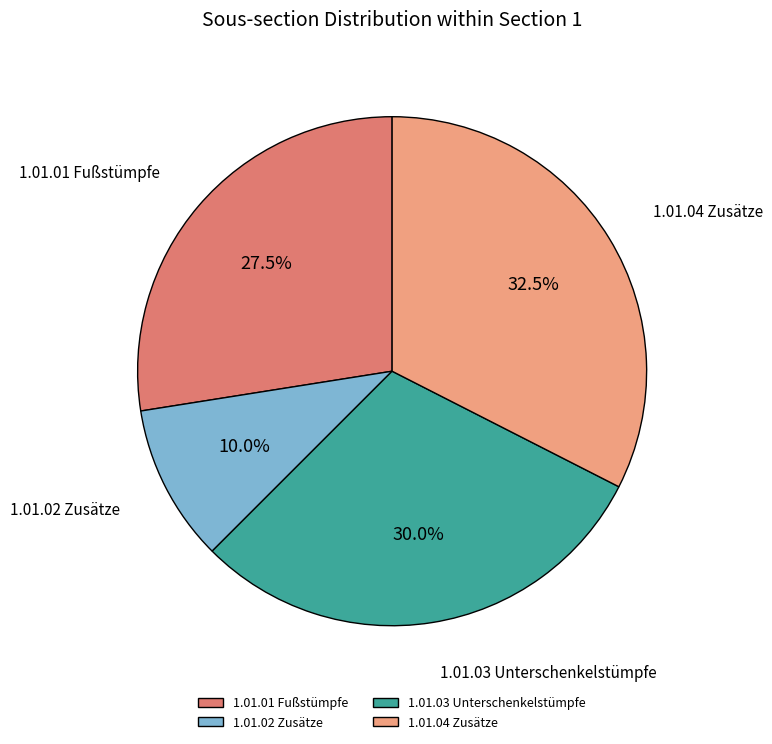

Count the number of slices in the pie.

4